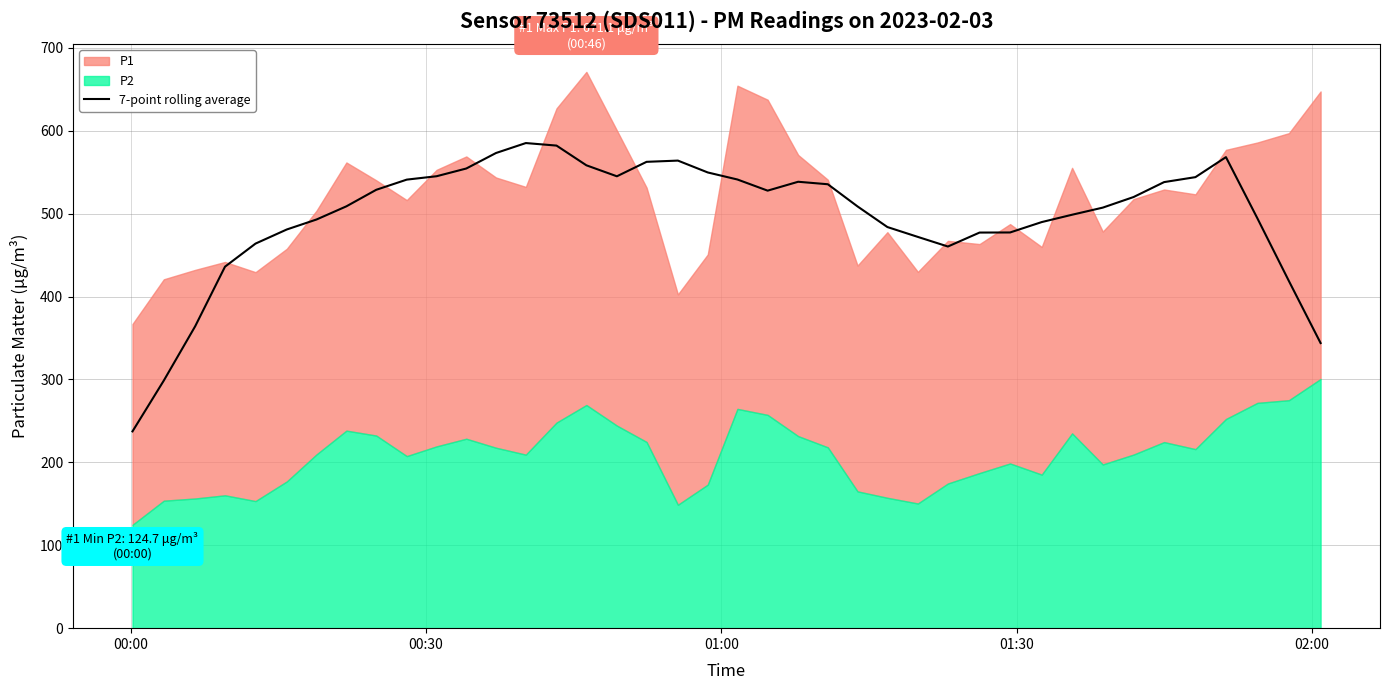

Which has a higher value, 27 or 24?

24